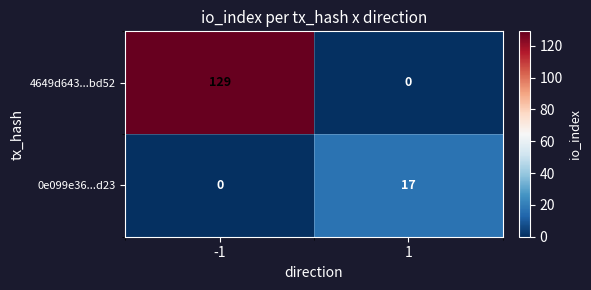

What is the total value across all series at -1?

129